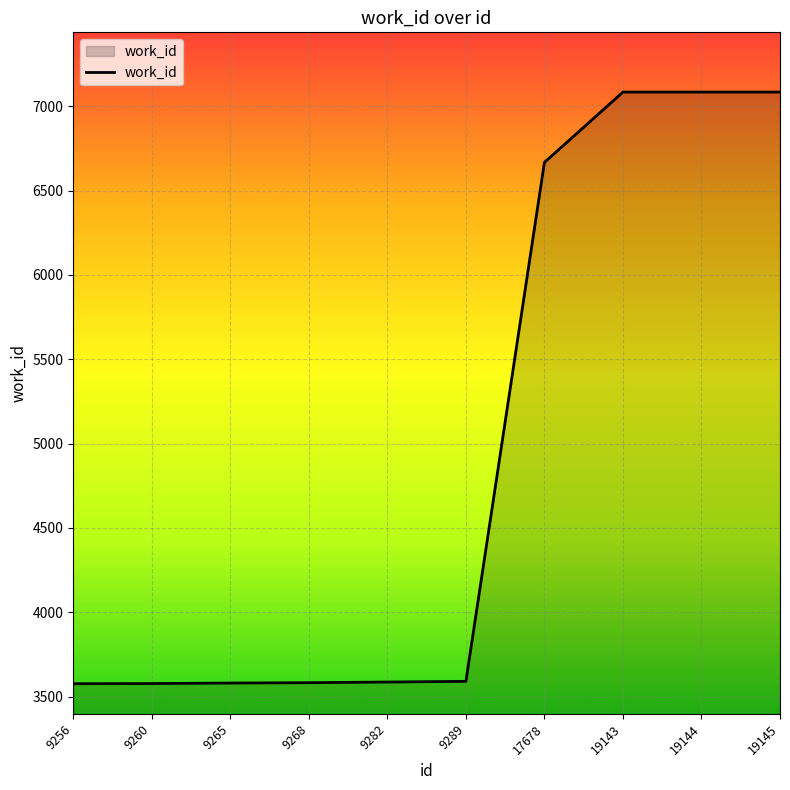

True or false: the data shows 4889 at 9265.

False